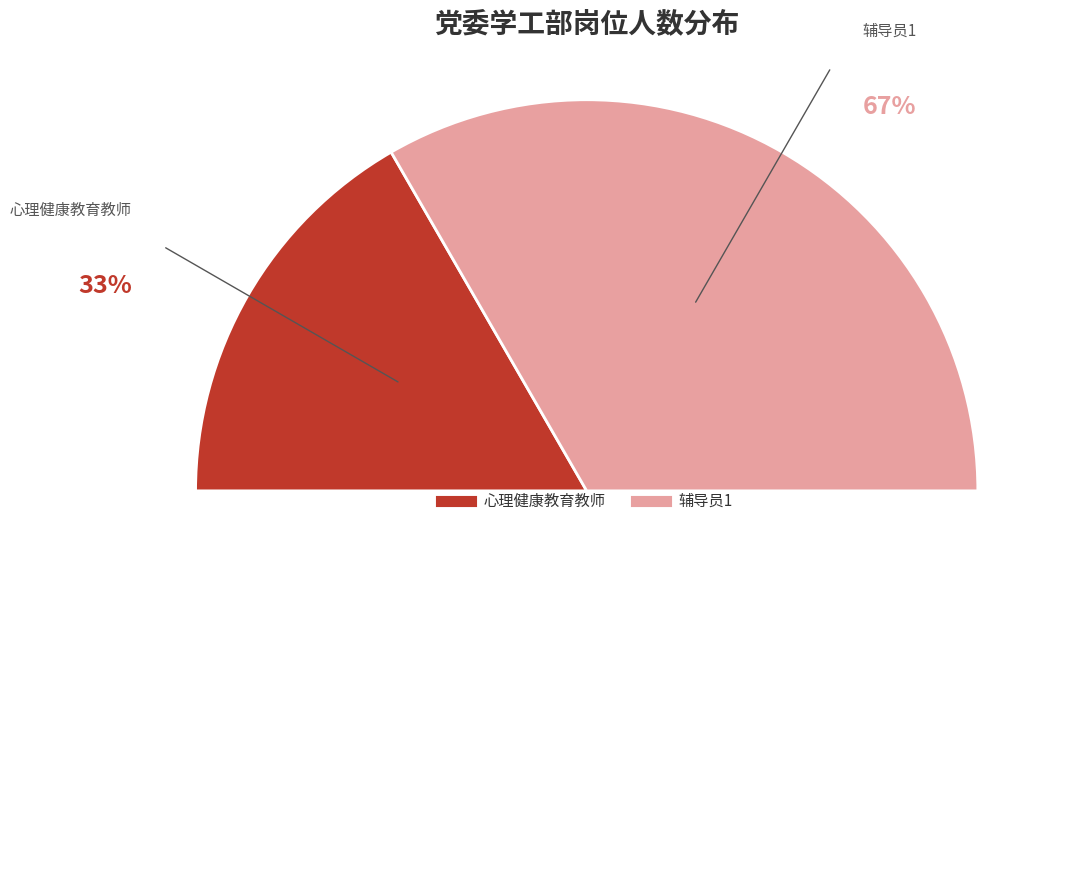

What is the smallest slice in the pie chart?

心理健康教育教师